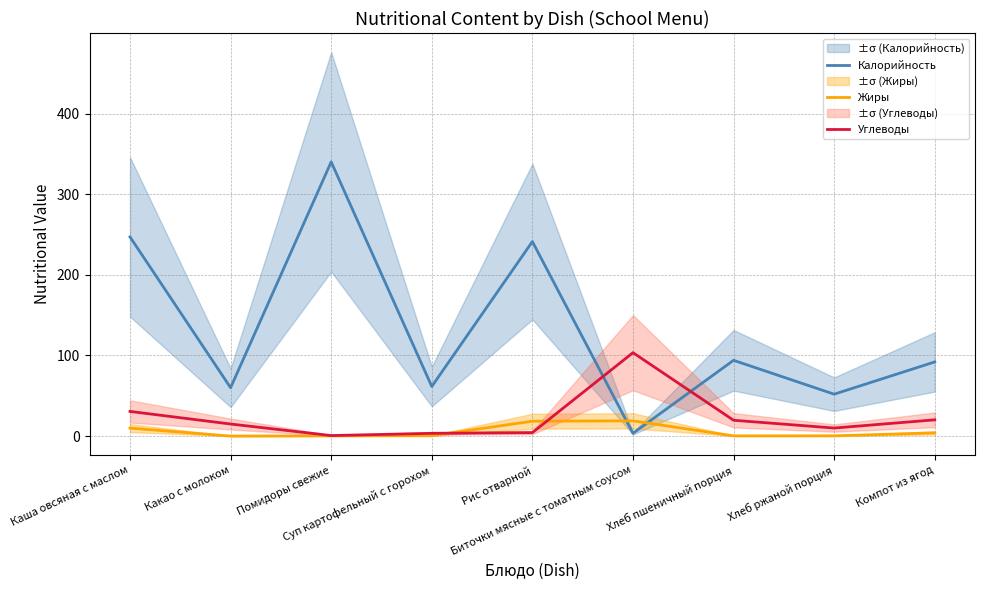

What is the value of the Жиры point at the 5th from the left?

18.5